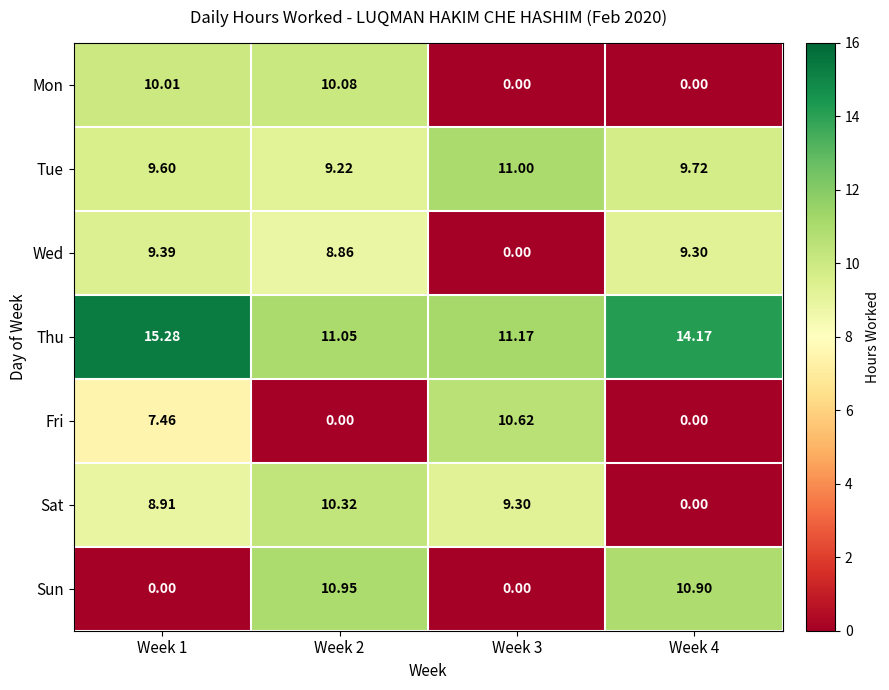

Which series has the widest spread of values?

Sun